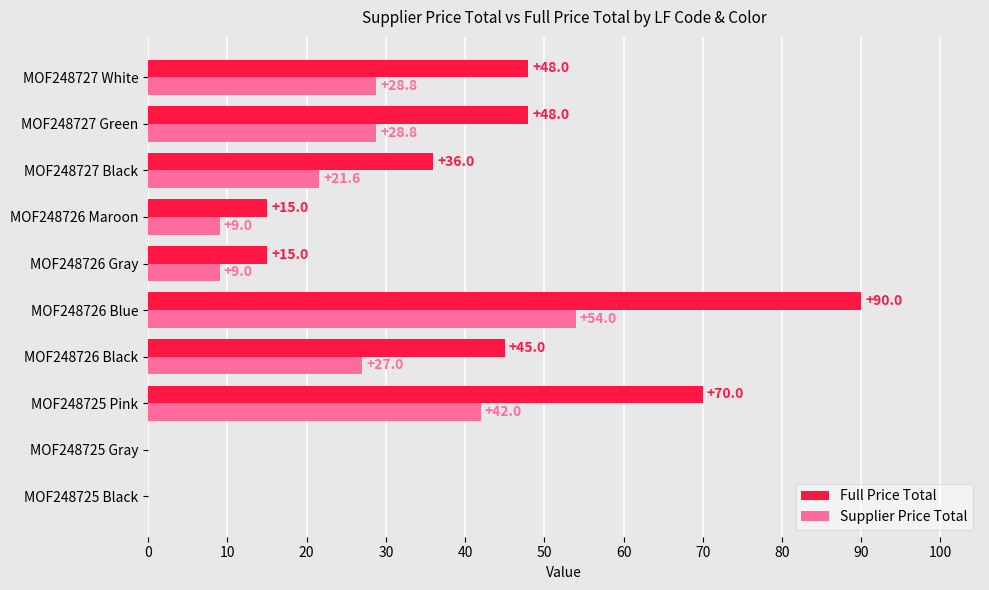

Where is Full Price Total nearest to the value 45?

MOF248726 Black